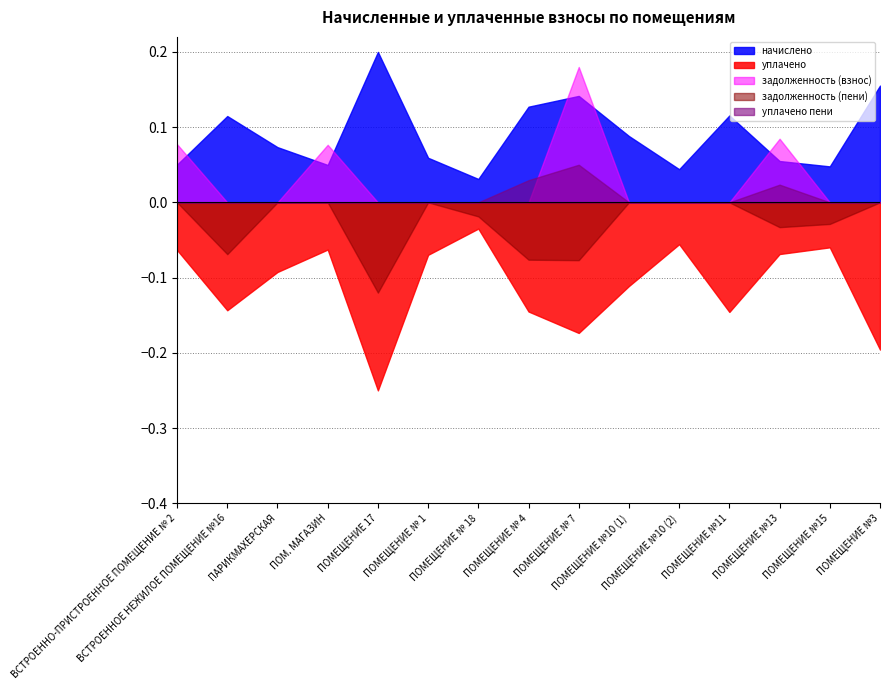

True or false: уплачено and уплачено пени cross at least once.

False